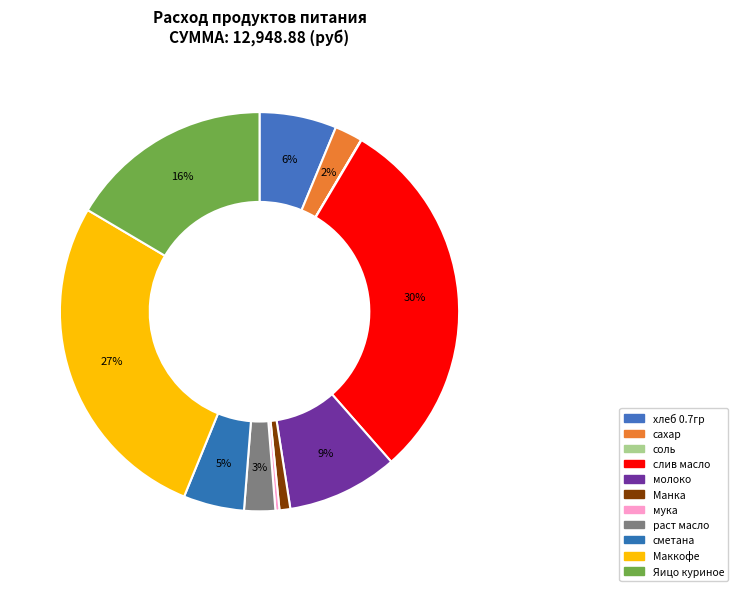

What percentage do Маккофе and сахар together represent?

29.6%